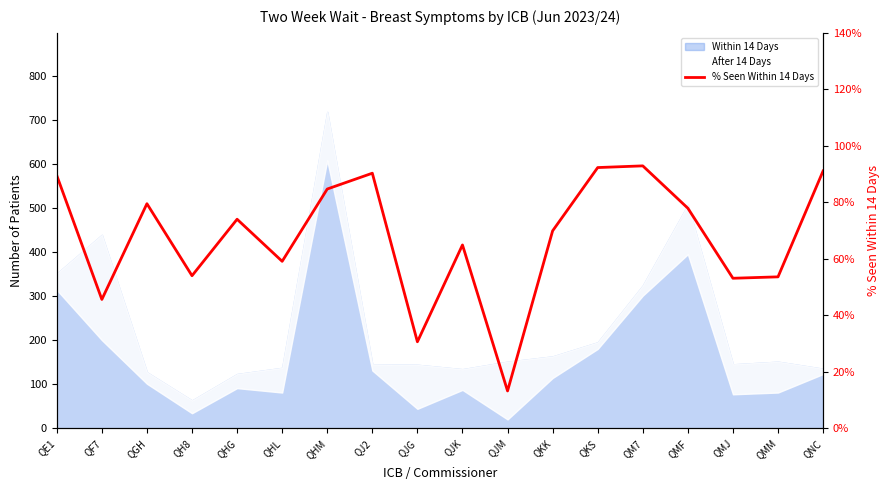

Where is the first local minimum?

QF7